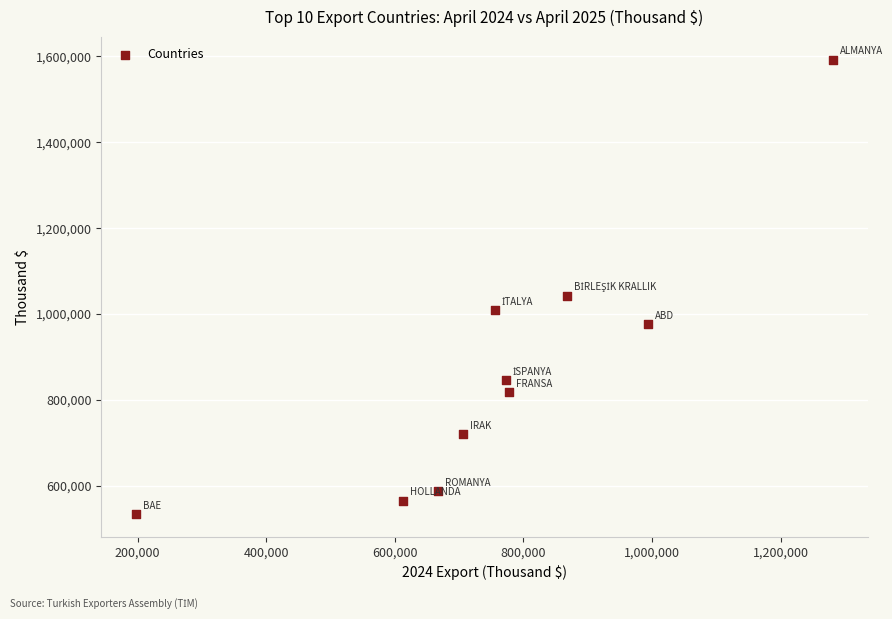

What Y value in the scatter plot is closest to 1063191?

1042385.9